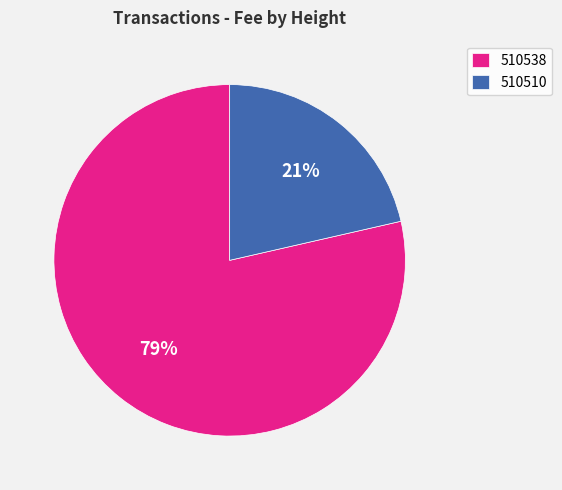

Rank the categories by value from highest to lowest.

510538, 510510